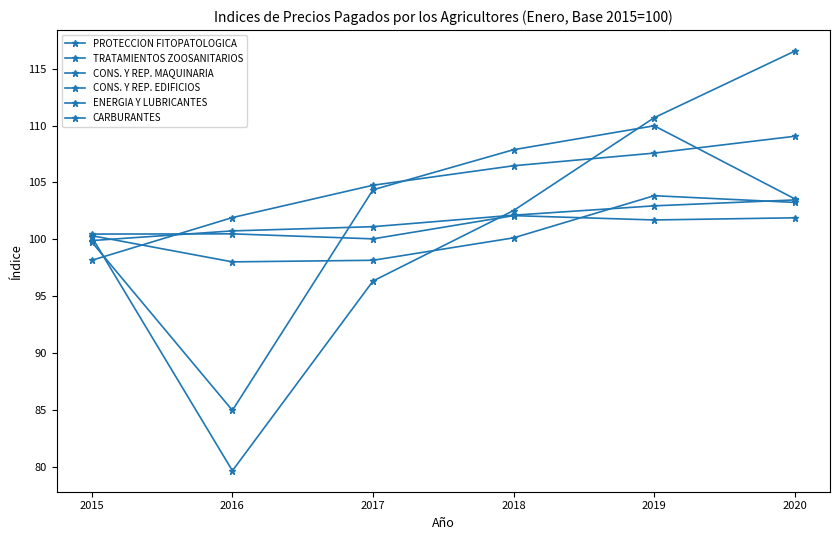

Is this an area chart (filled region under the line)?

No